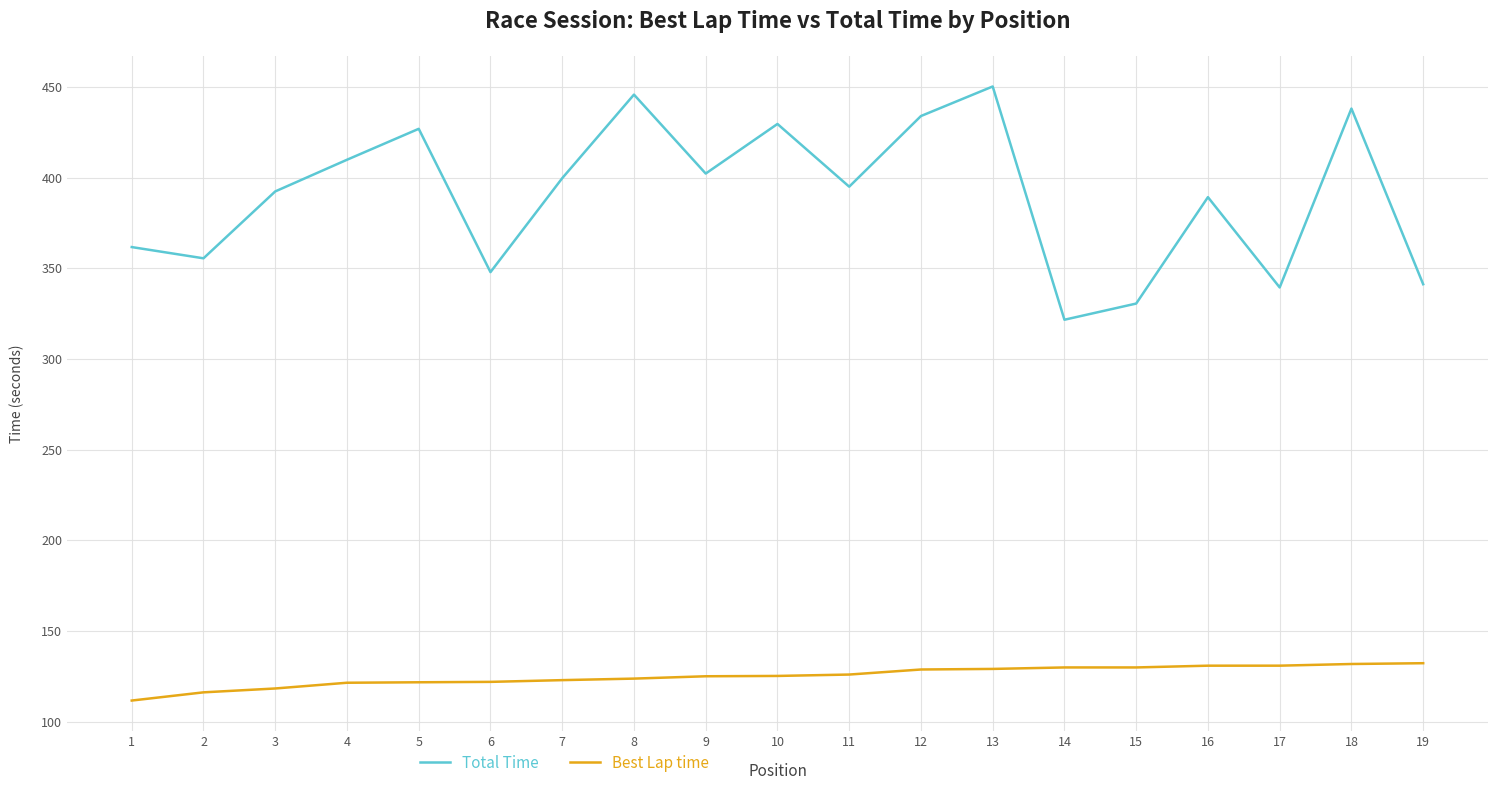

Which category has the highest value across all series?

13